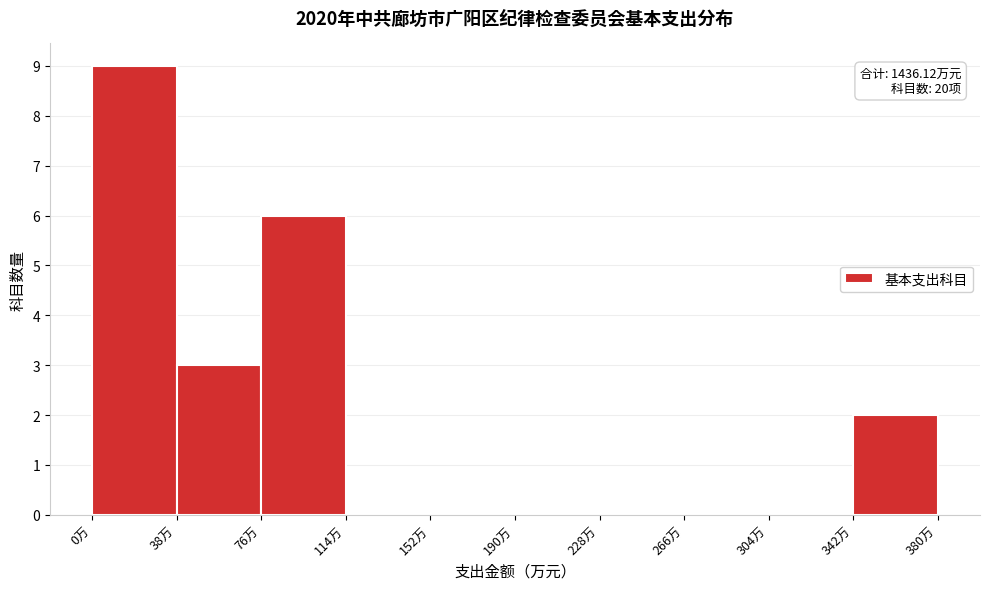

Which range on the x-axis has the tallest bar?

0 to 40